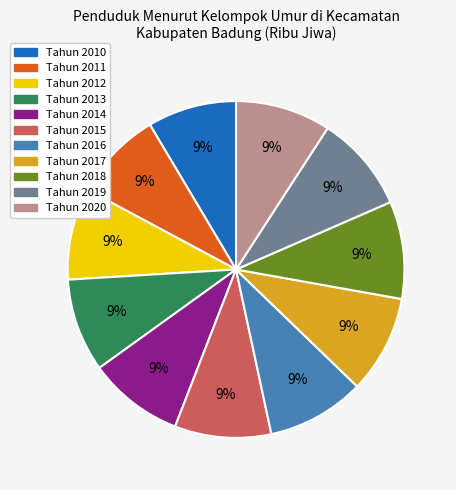

The Tahun 2019 slice represents 9% of the pie. True or false?

True